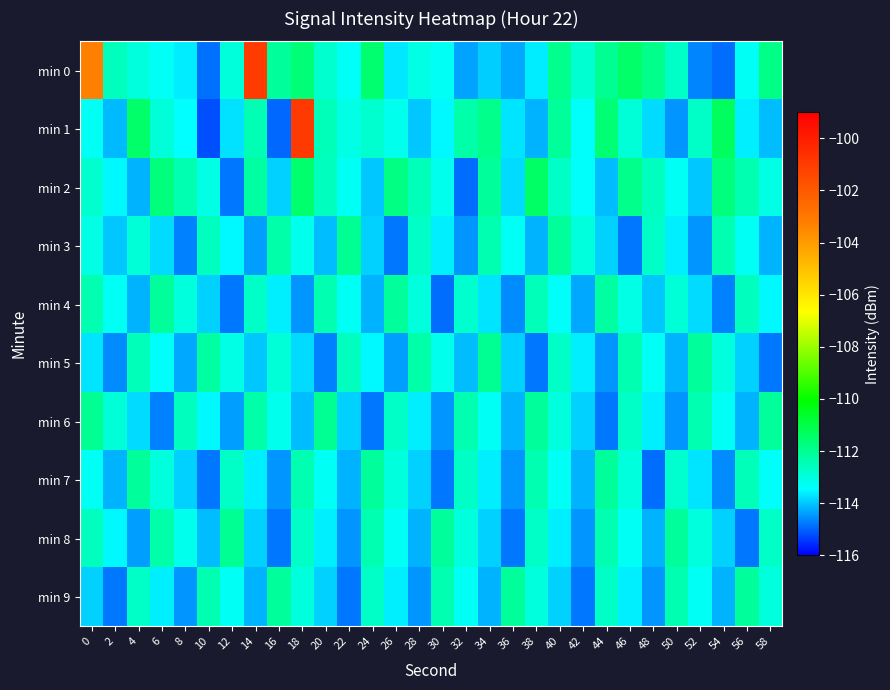

What is the maximum value shown in the chart?

-101.0